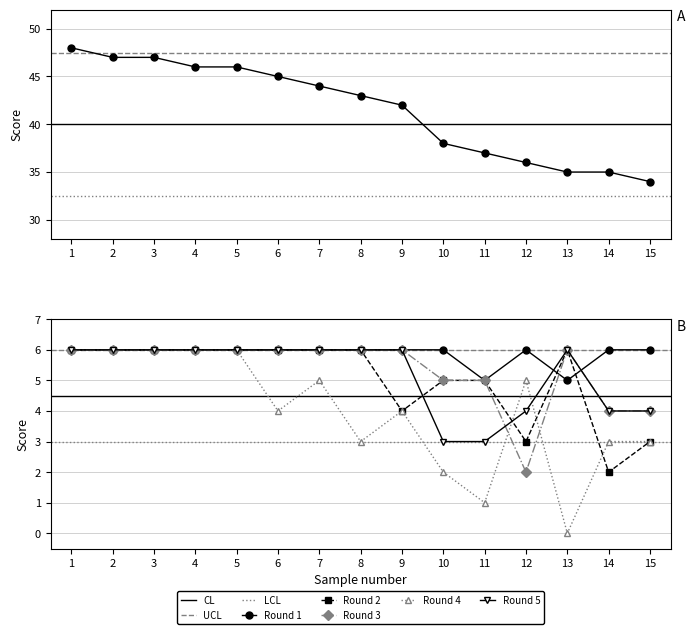

True or false: round_4 has a value of 3 at 5.

False